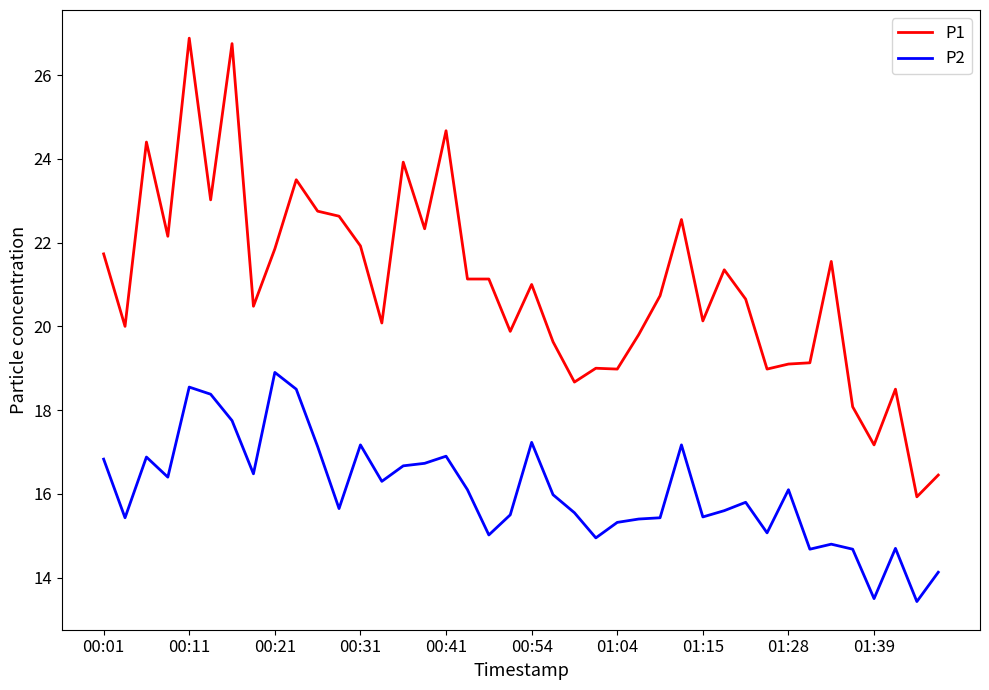

What is the minimum value shown in the chart?

13.4